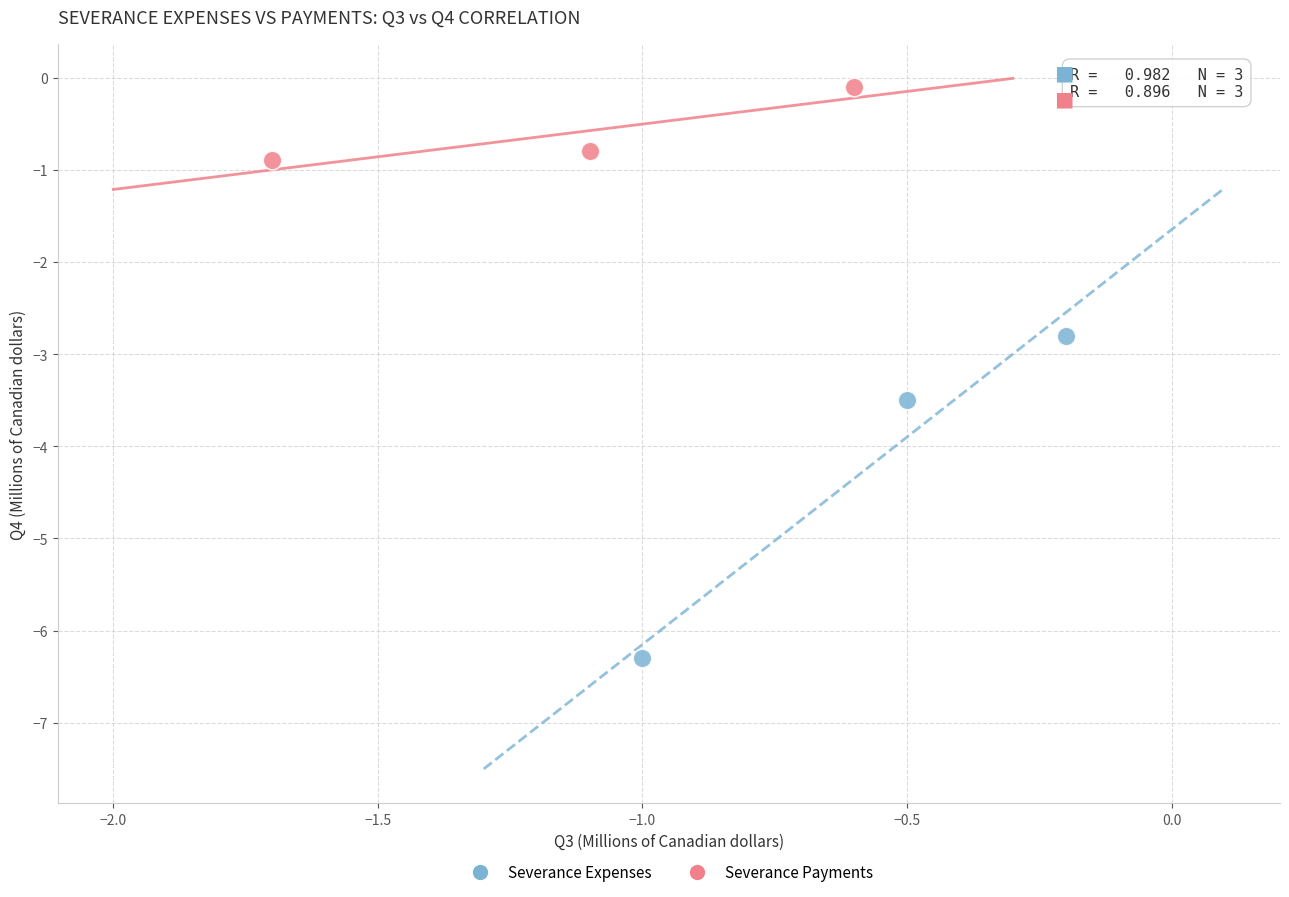

Which series reaches the maximum Y coordinate?

Severance Payments